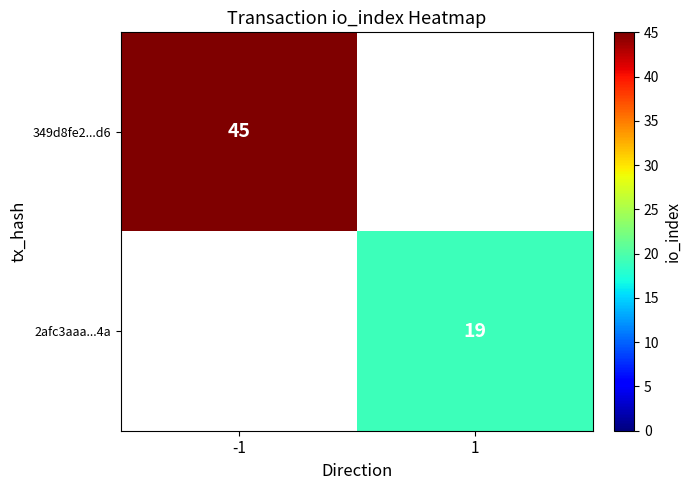

The 349d8fe2...d6 series shows 45 at -1. True or false?

True